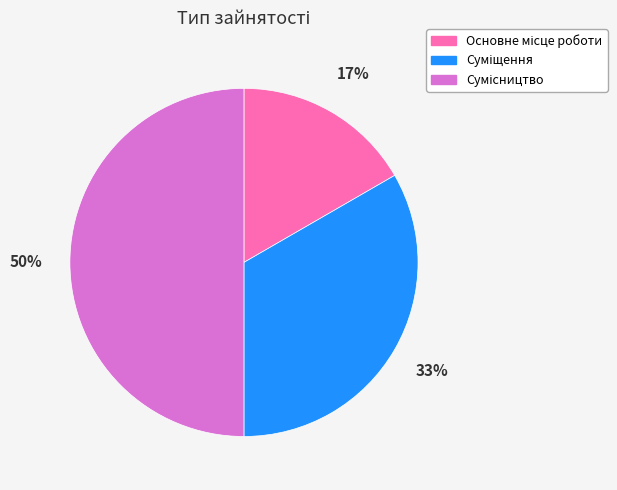

To the nearest percent, what is the average slice percentage?

33%